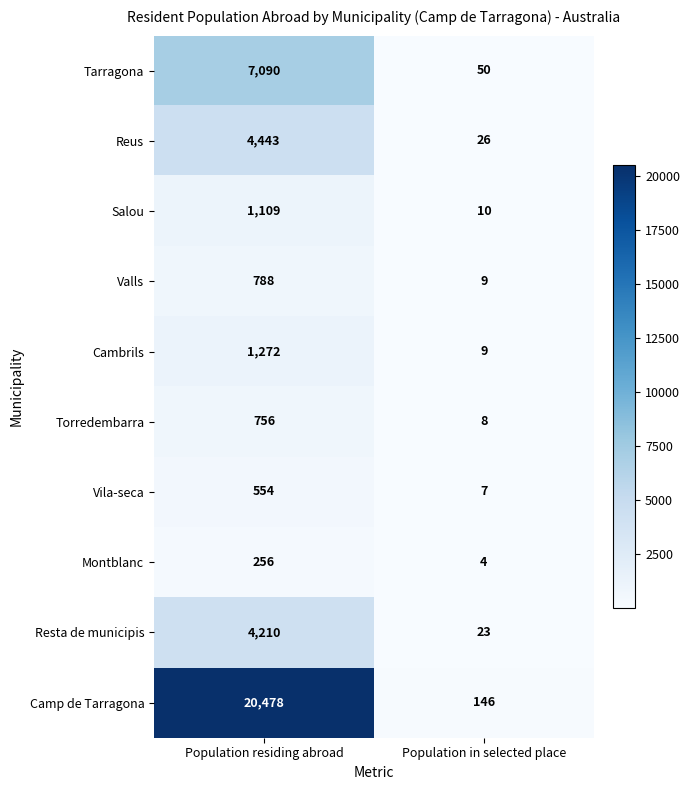

Reading left to right, list all the values displayed in this chart.

Tarragona: Population residing abroad=7090	Population in selected place=50
Reus: Population residing abroad=4443	Population in selected place=26
Salou: Population residing abroad=1109	Population in selected place=10
Valls: Population residing abroad=788	Population in selected place=9
Cambrils: Population residing abroad=1272	Population in selected place=9
Torredembarra: Population residing abroad=756	Population in selected place=8
Vila-seca: Population residing abroad=554	Population in selected place=7
Montblanc: Population residing abroad=256	Population in selected place=4
Resta de municipis: Population residing abroad=4210	Population in selected place=23
Camp de Tarragona: Population residing abroad=20478	Population in selected place=146